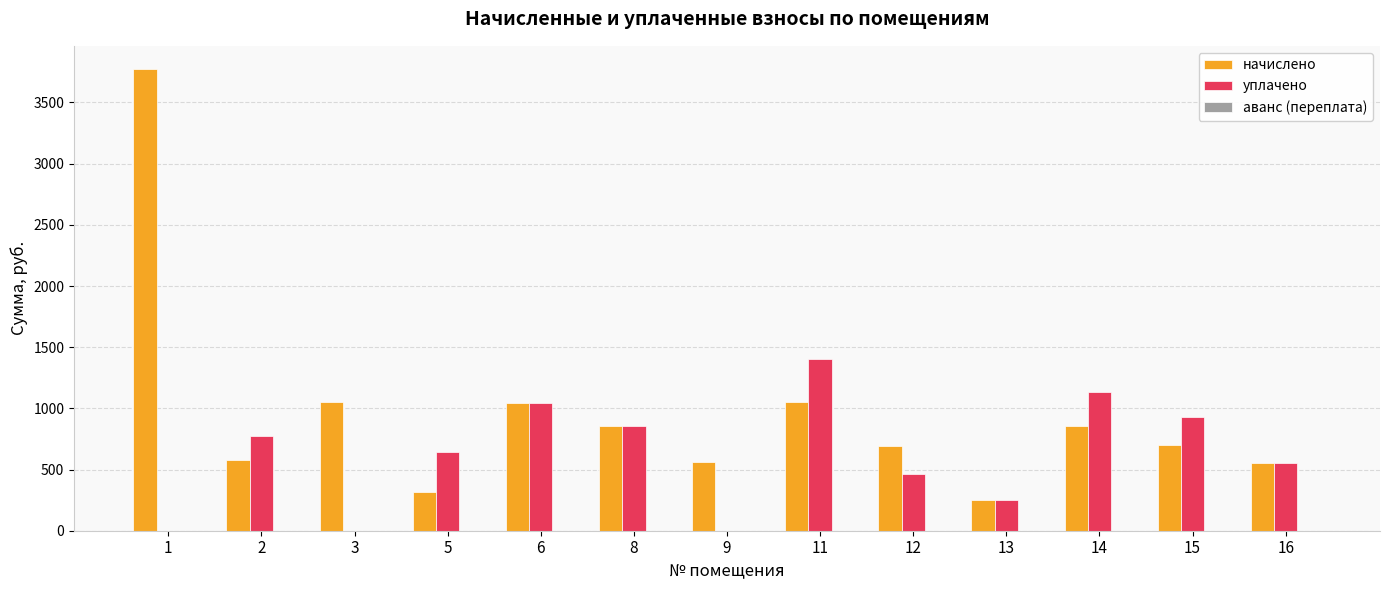

The начислено series shows 332.8 at 16. True or false?

False